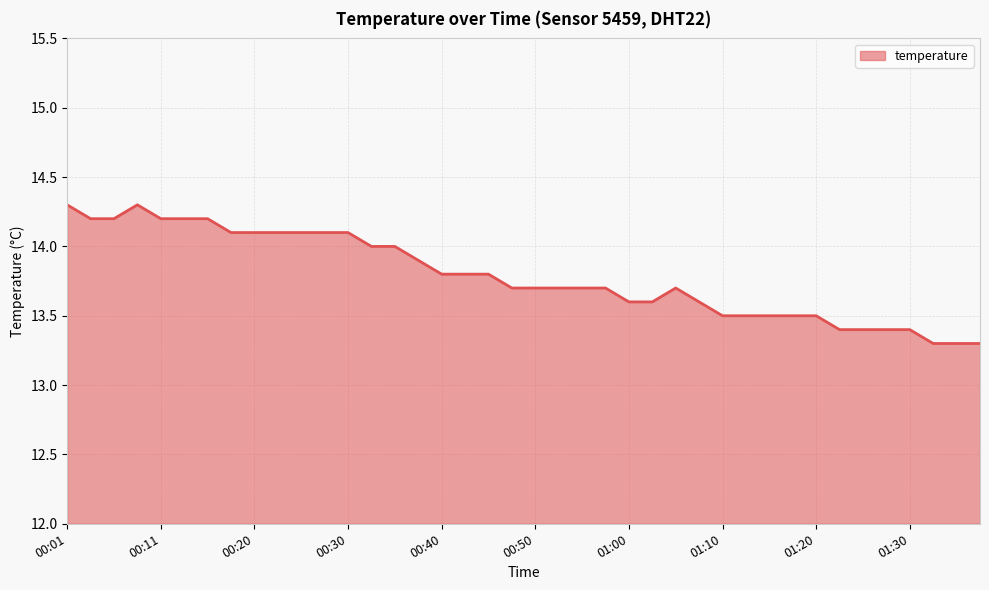

What is the greatest value displayed?

14.3